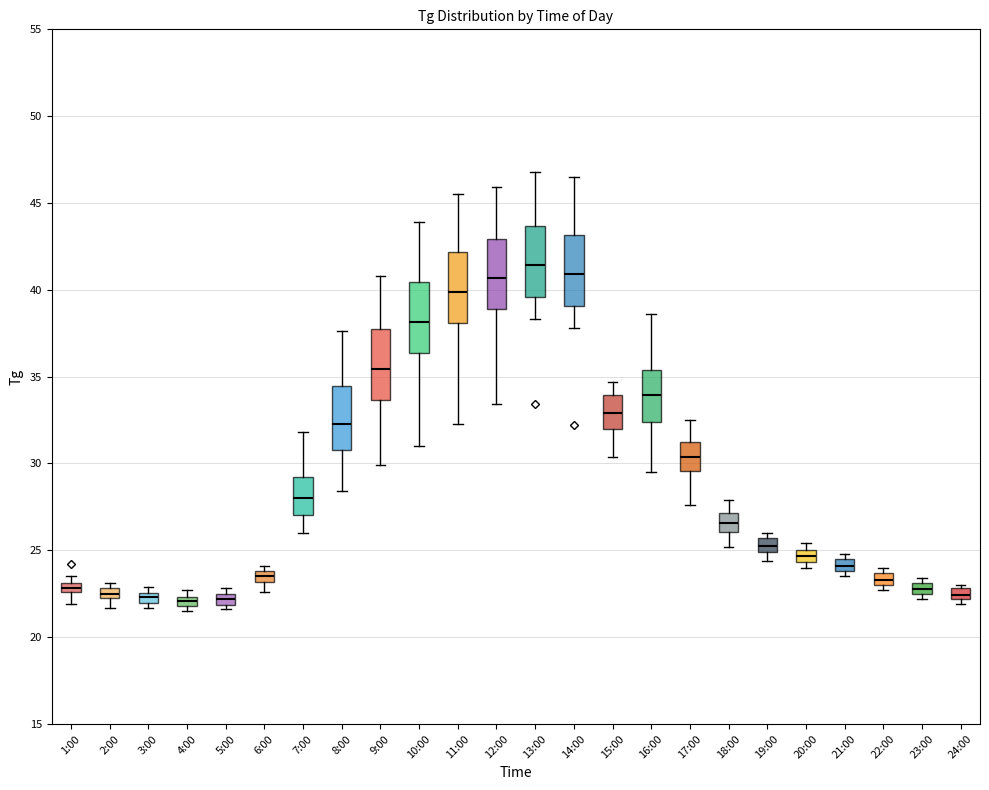

Where is the lower edge of the box for 4:00 on the y-axis? The values are not printed on the chart, so give them approximately, as read against the axis.

22.0